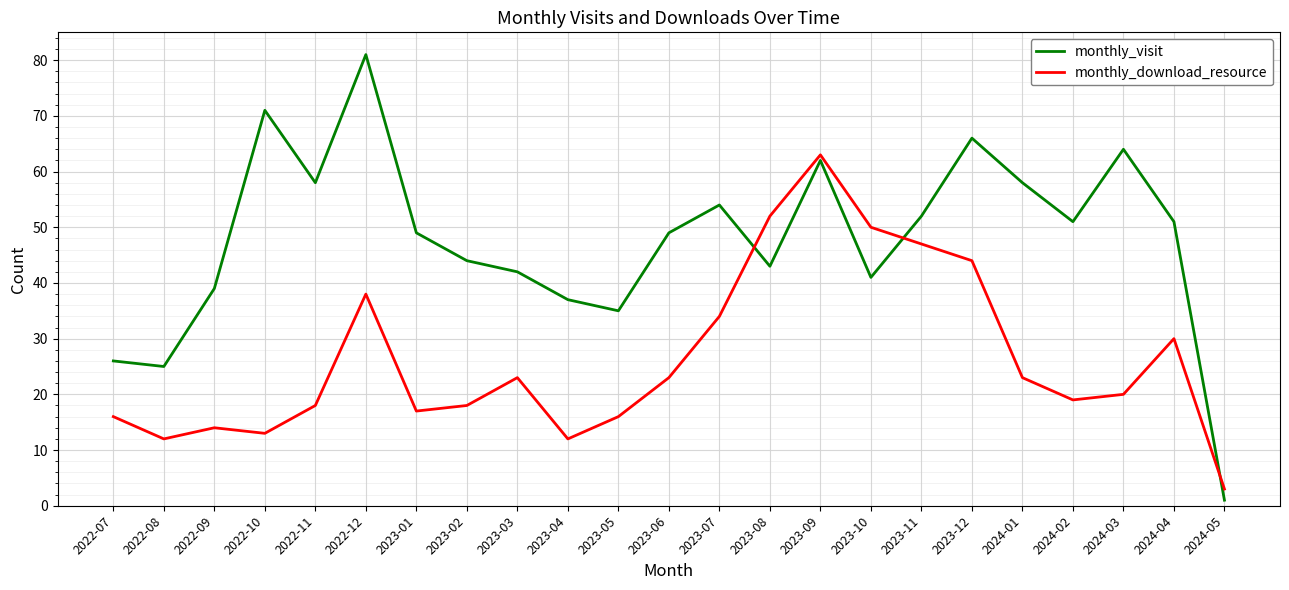

Rank the series by their average value, from lowest to highest.

monthly_download_resource, monthly_visit